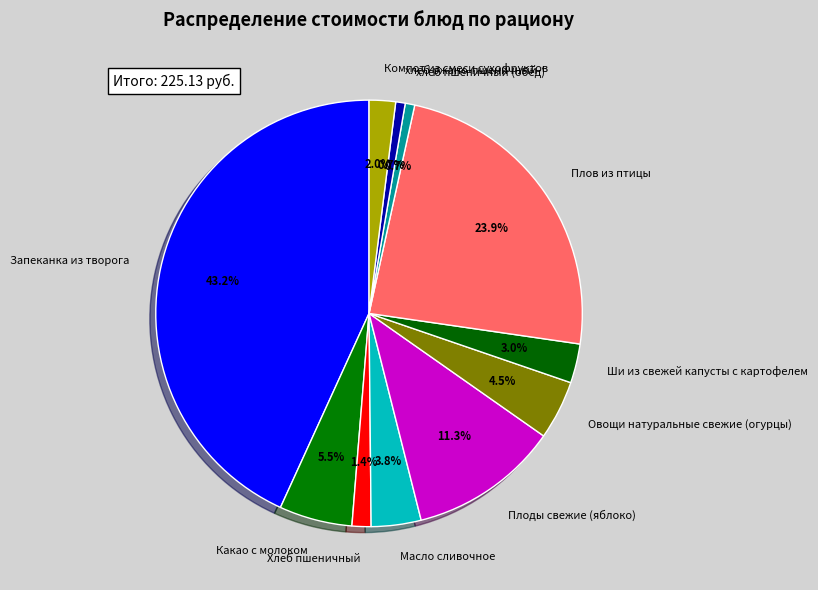

The Запеканка из творога slice represents 43% of the pie. True or false?

True